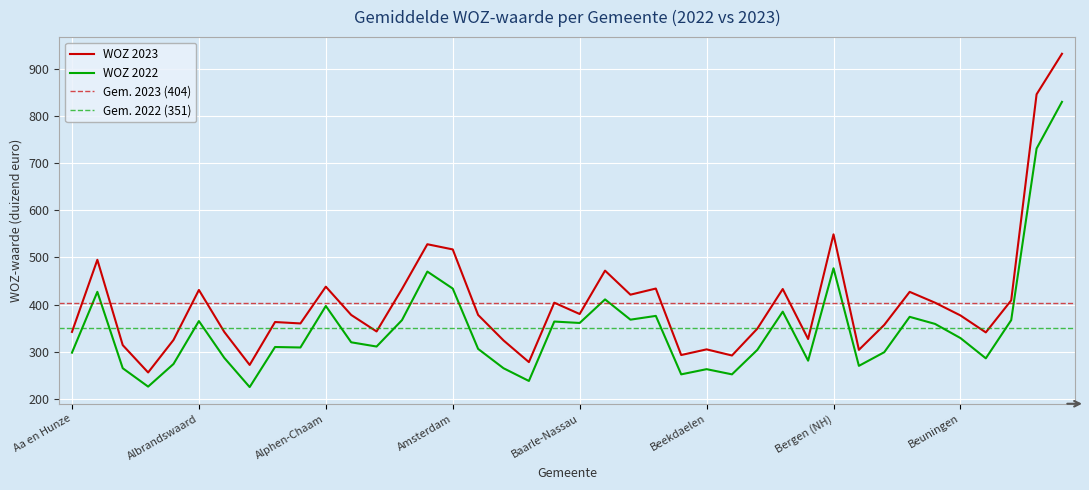

True or false: WOZ 2022 has a value of 311 at Ameland.

True